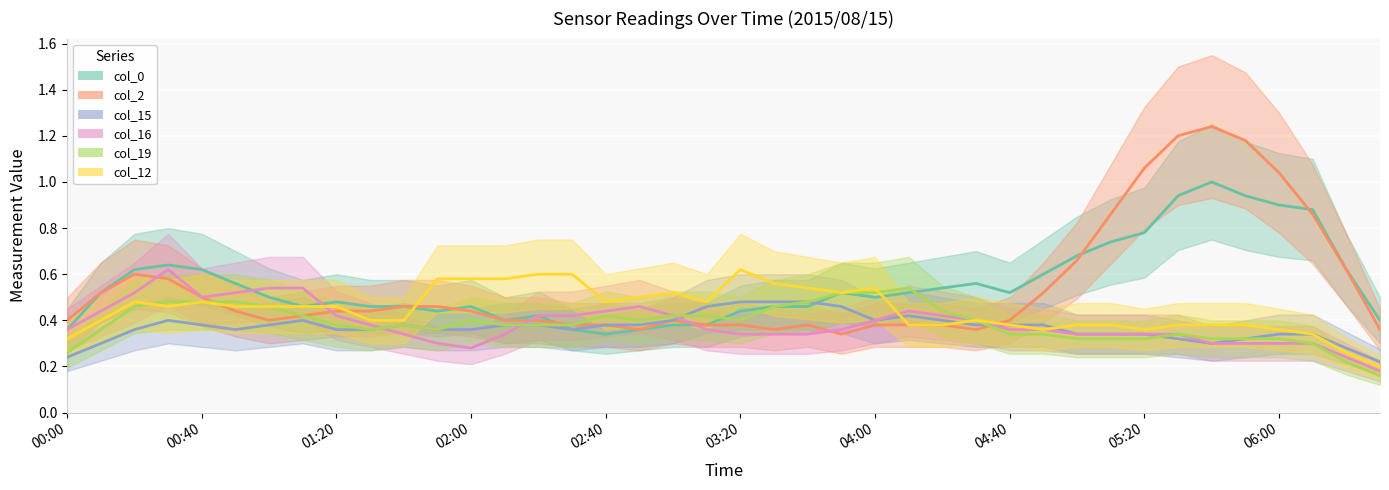

How many lines are shown in the chart?

6